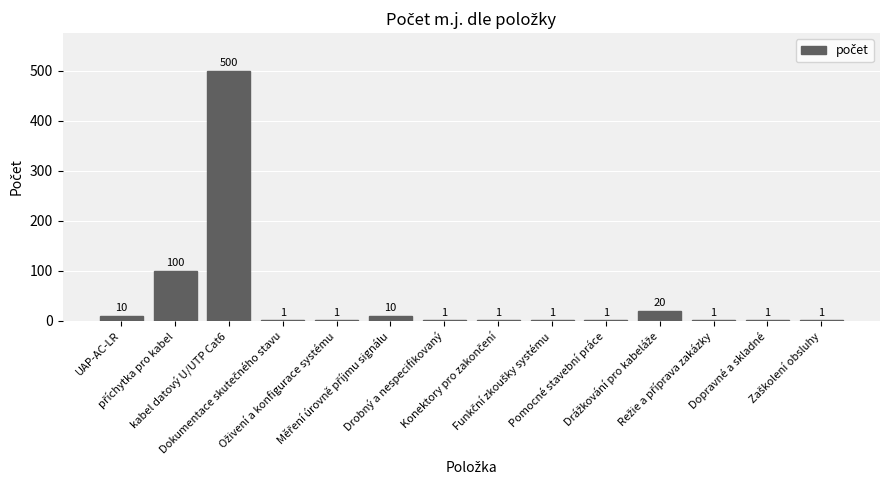

What is the maximum value shown in the chart?

500